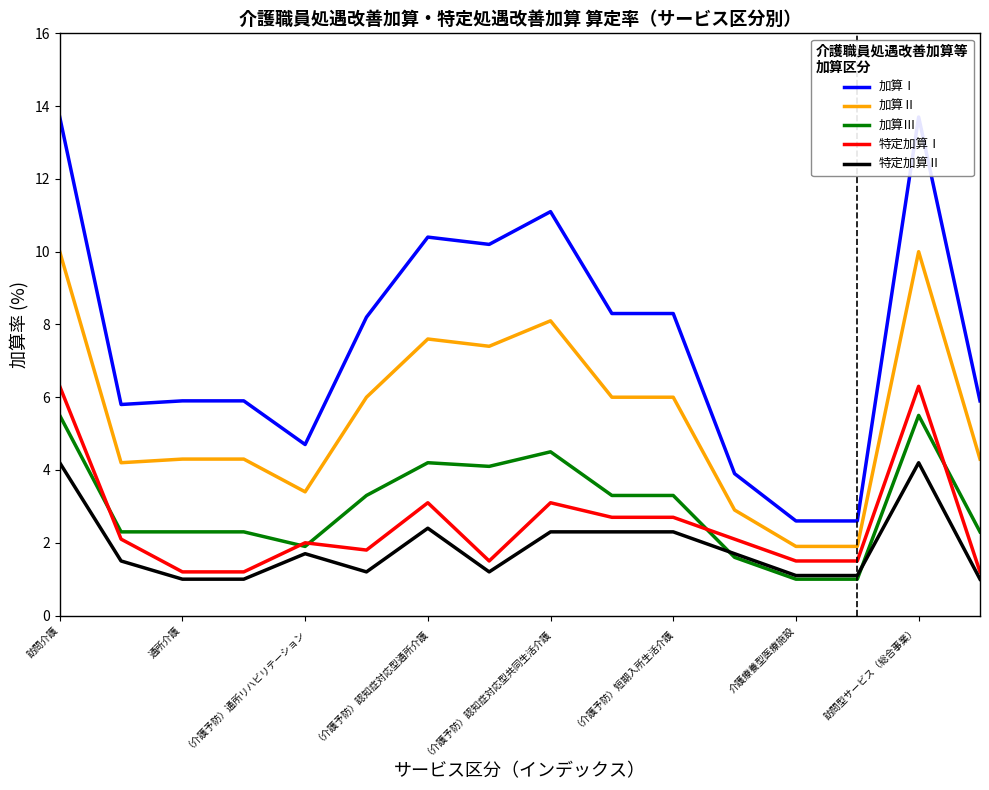

Is this an area chart (filled region under the line)?

No